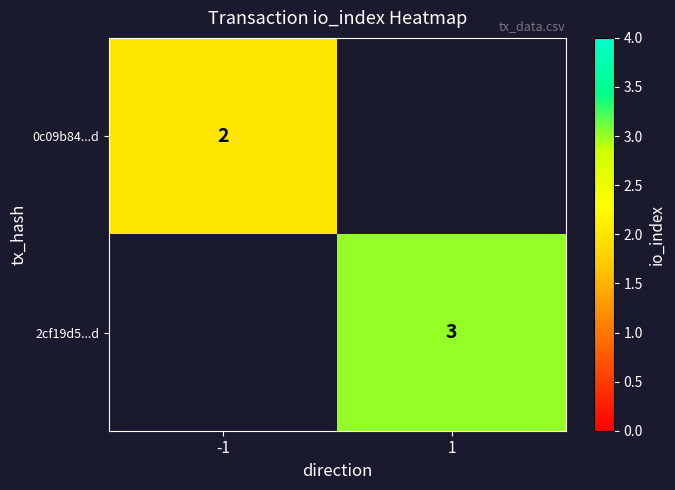

True or false: 2cf19d5...d has a value of 4 at 1.

False